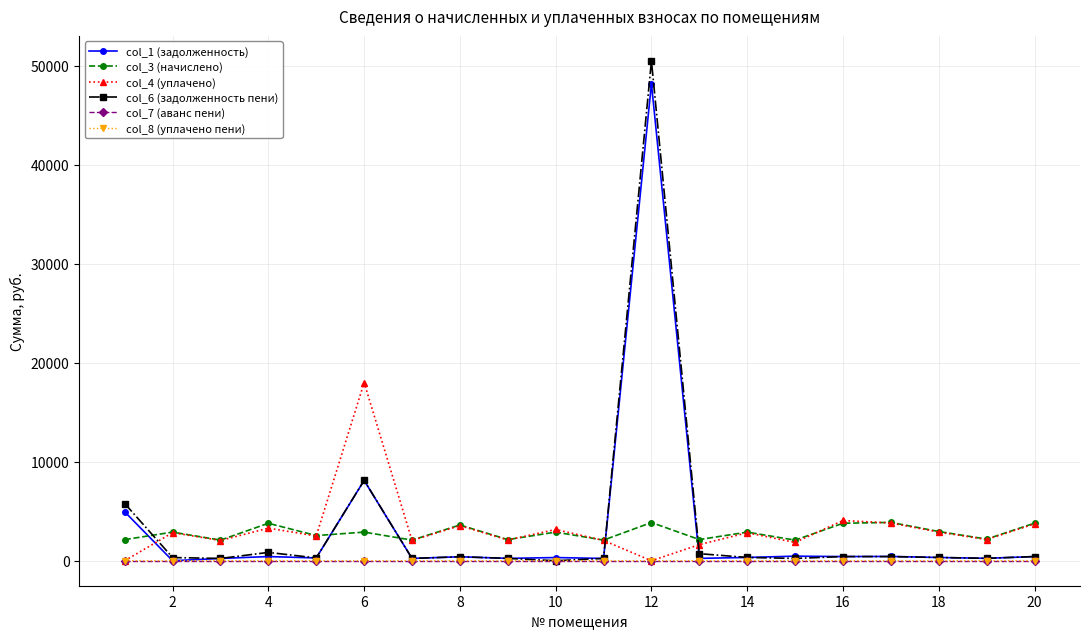

How many series are shown in this chart?

6